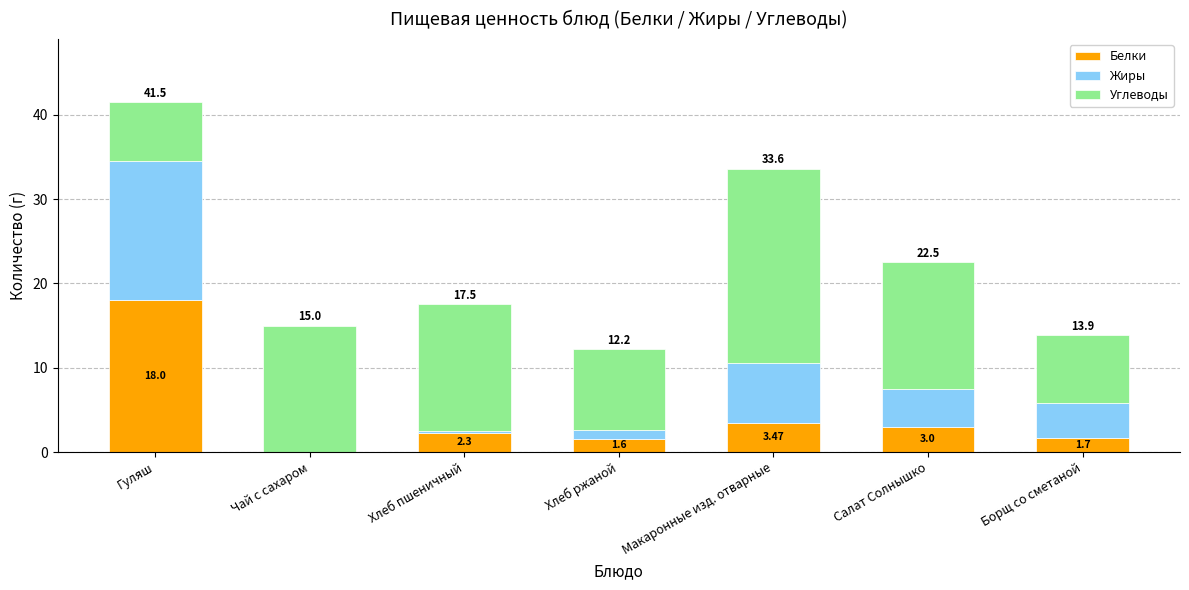

Count the number of data series in this chart.

3